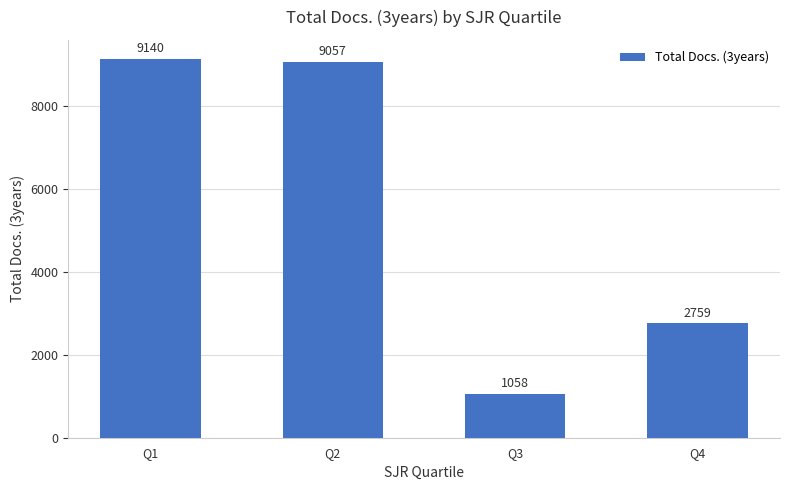

Count the number of data series in this chart.

1